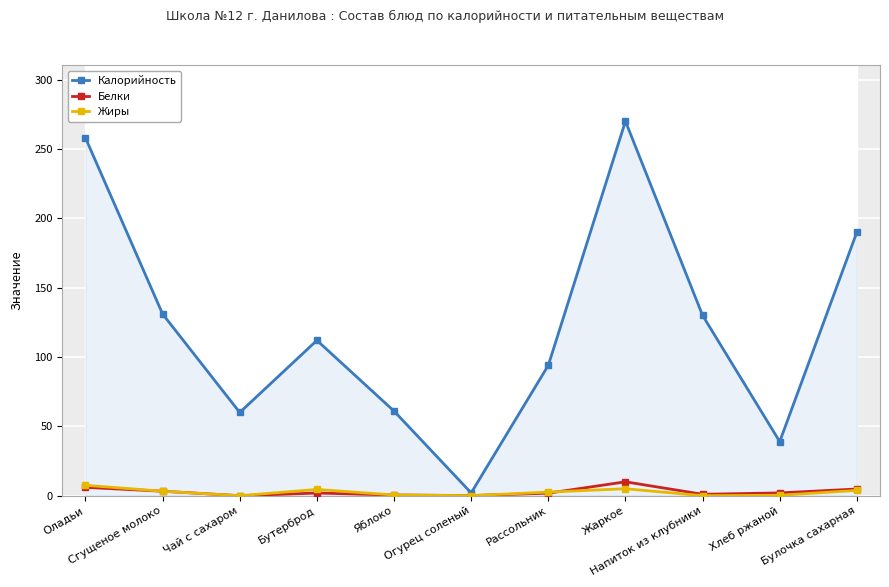

What is the difference between the highest and lowest values at Огурец соленый?

2.0